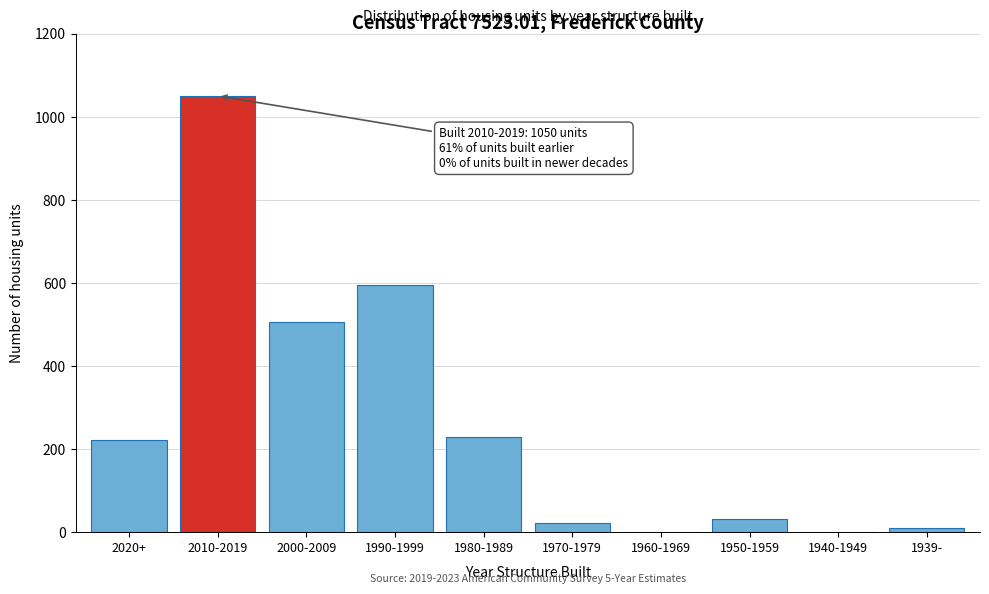

Reading left to right, extract all data points from this chart.

2020+=221	2010-2019=1050	2000-2009=505	1990-1999=596	1980-1989=230	1970-1979=22	1960-1969=0	1950-1959=32	1940-1949=0	1939-=11